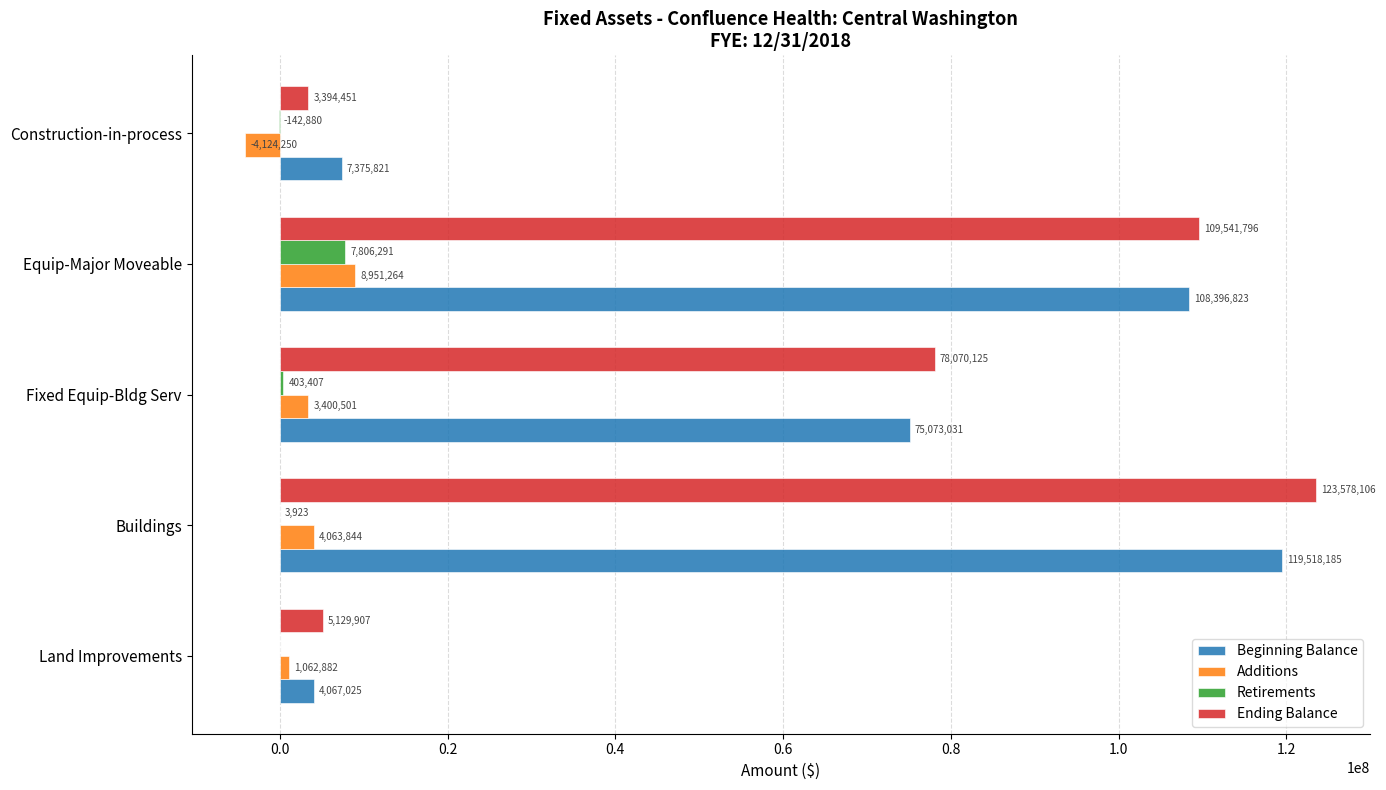

What is the sum of all Retirements values?

8070741